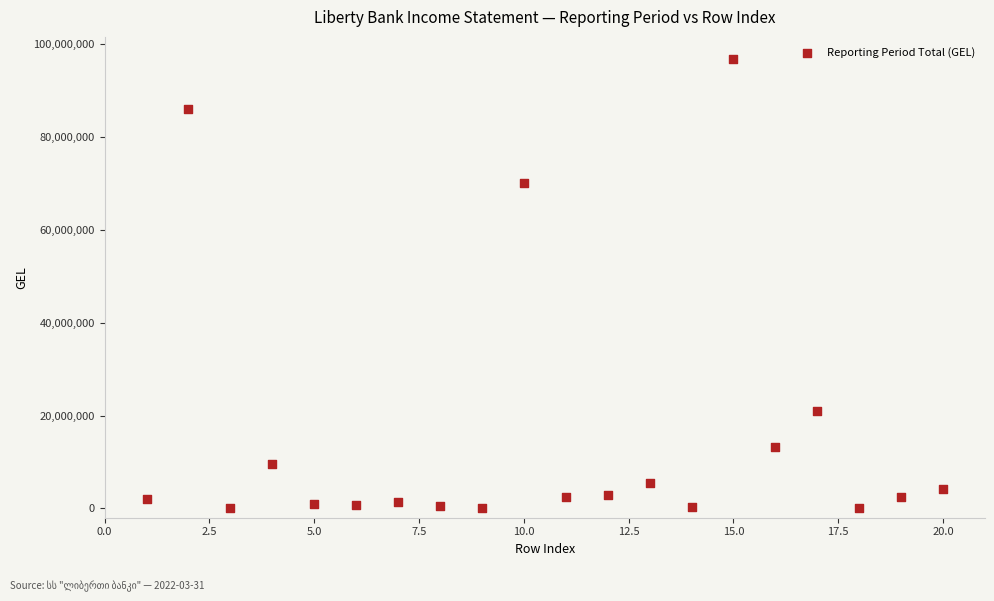

What Y value in the scatter plot is closest to 48396864?

70199435.8